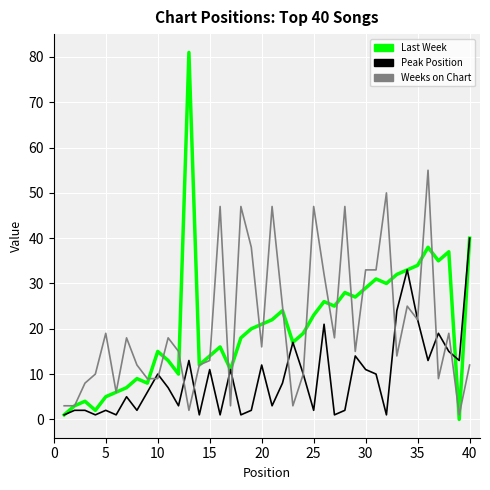

Which series has the largest range (max minus min)?

Last Week